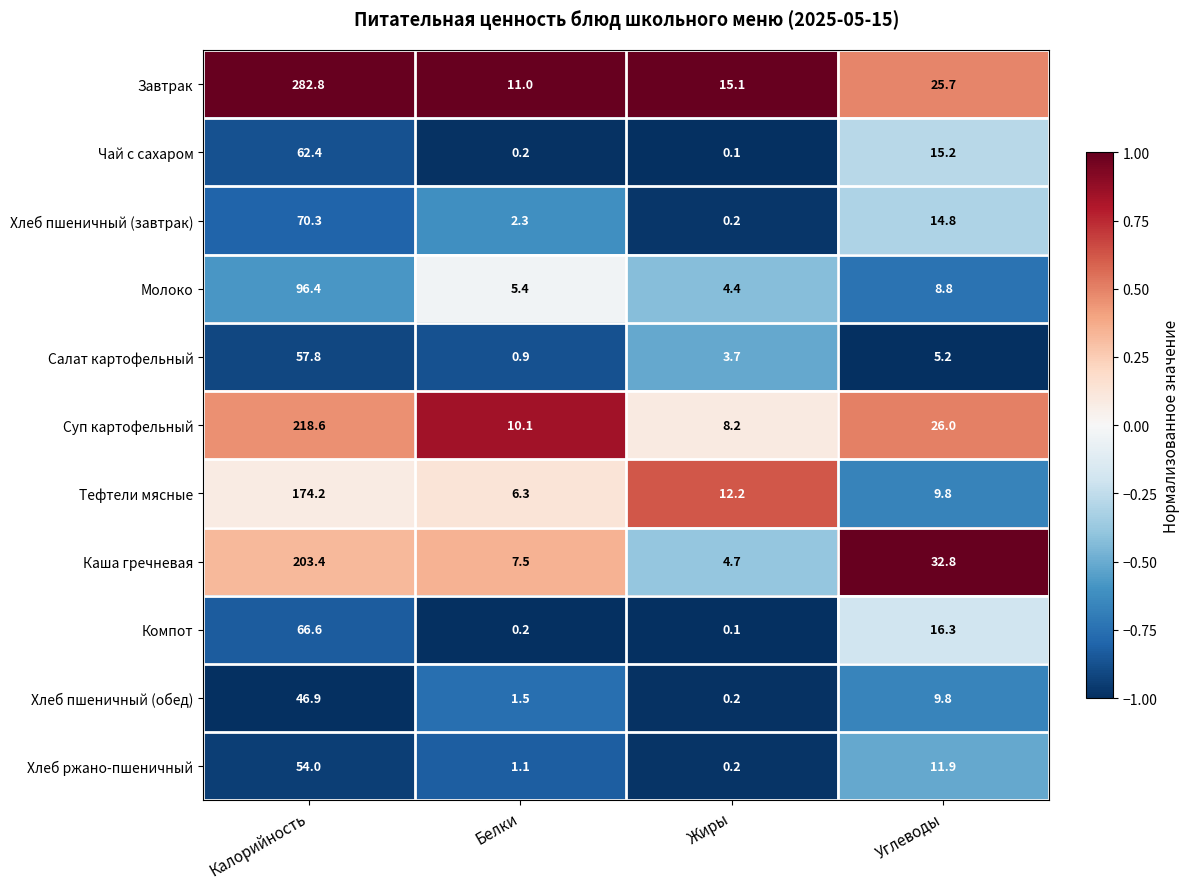

Which series has the largest total across all categories?

Завтрак